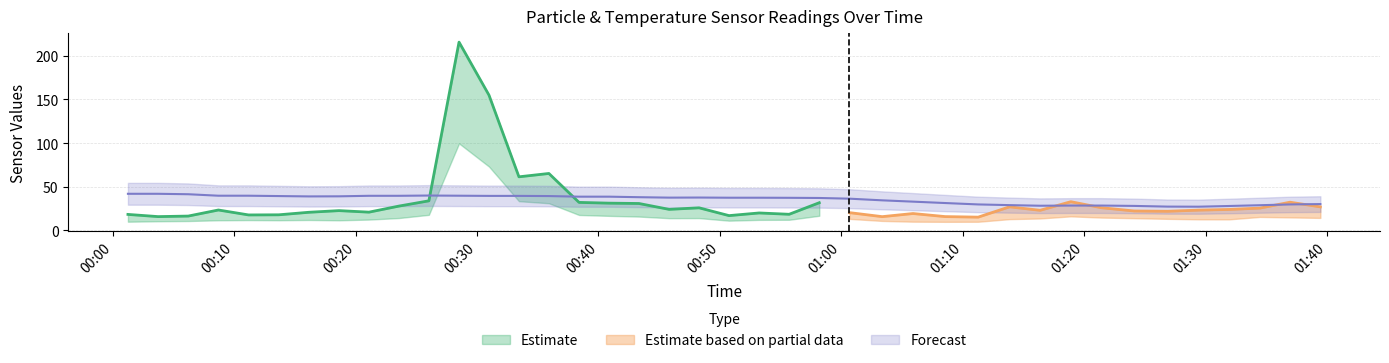

What is the value of the SDS_P1 point at the 11th from the left?

33.7